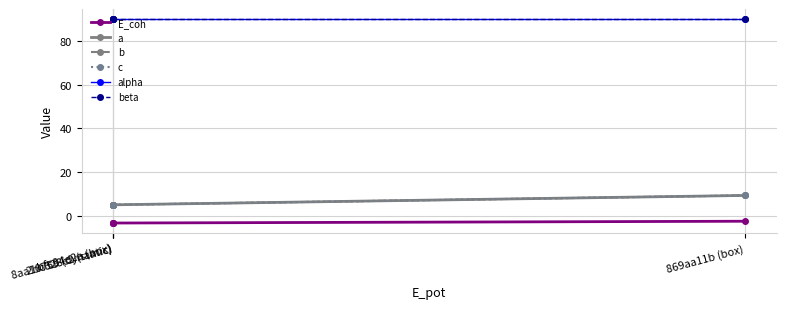

What is the sum of all E_coh values?

-12.2